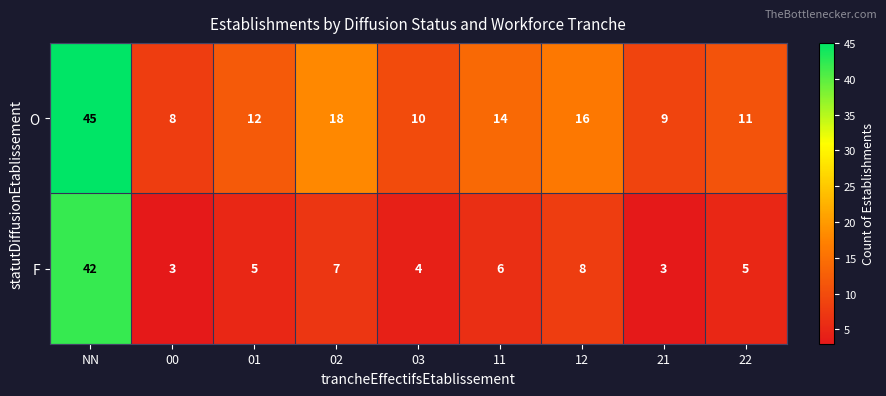

Reading left to right, extract all data points from this chart.

O: 45	8	12	18	10	14	16	9	11
F: 42	3	5	7	4	6	8	3	5